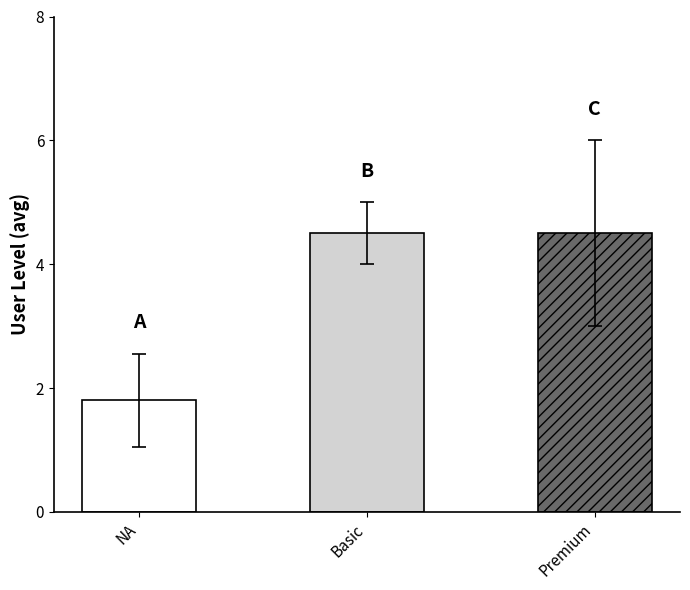

Are the bars grouped side by side (vs. stacked)?

No